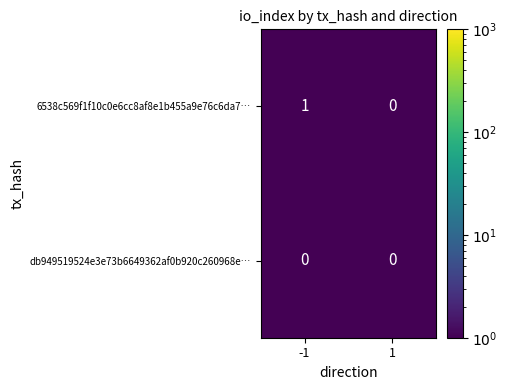

List the series in order of their overall mean, highest first.

6538c569f1f10c0e6cc8af8e1b455a9e76c6da7…, db949519524e3e73b6649362af0b920c260968e…